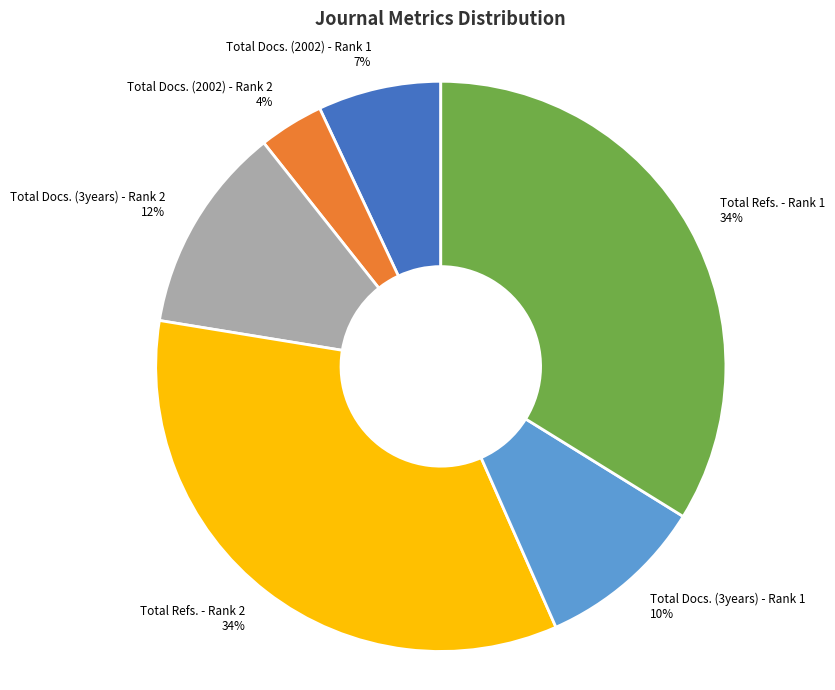

Does Total Docs. (2002) - Rank 1 represent more than half of the total?

No